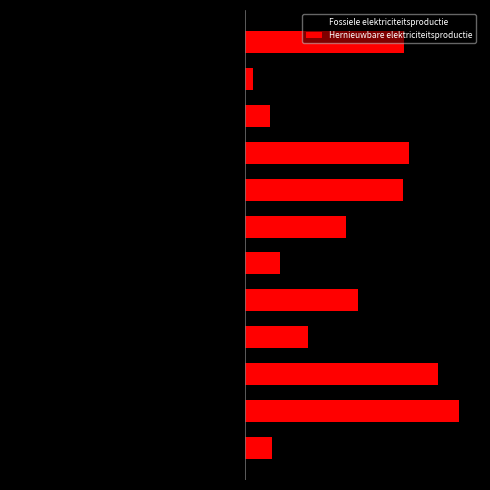

At how many categories does at least one series exceed -78?

12